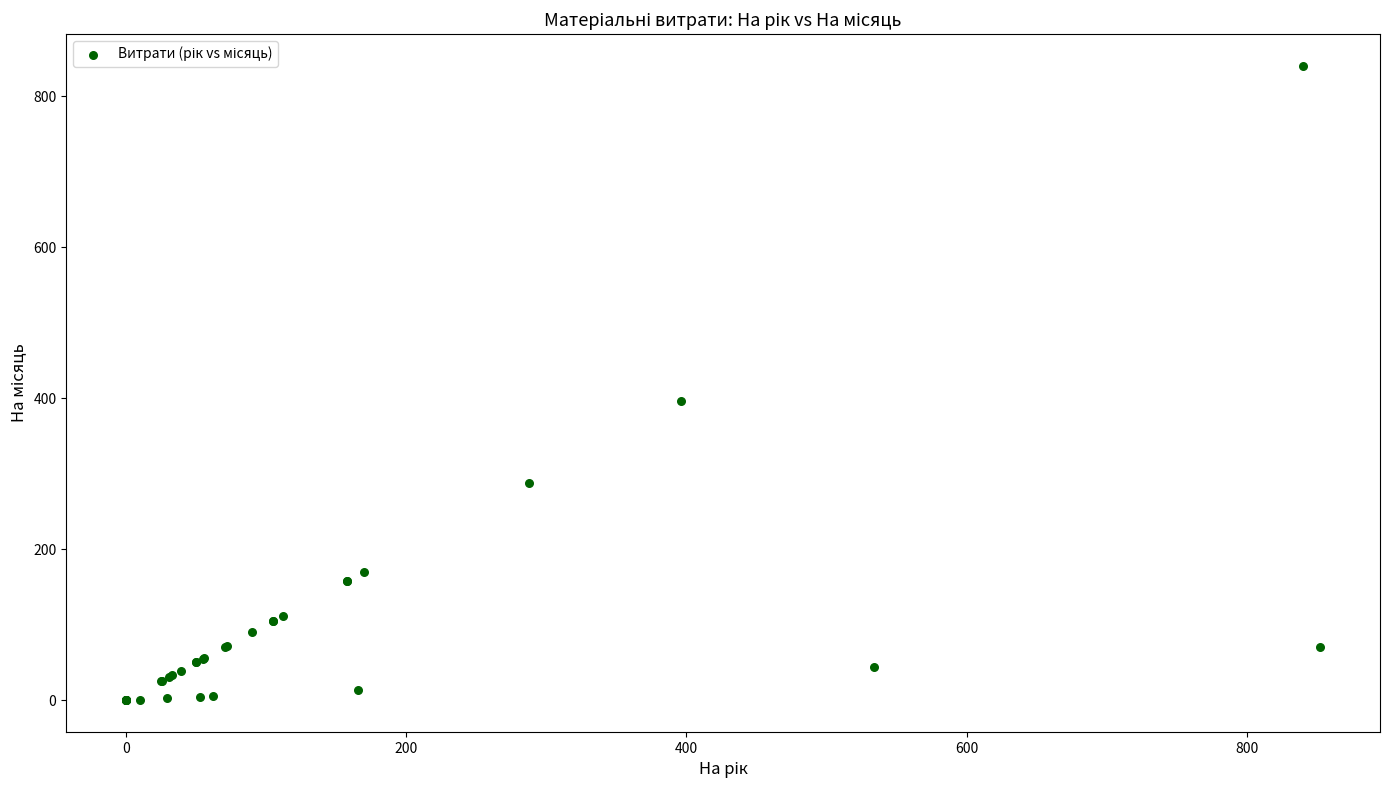

What Y value in the scatter plot is closest to 420?

396.0